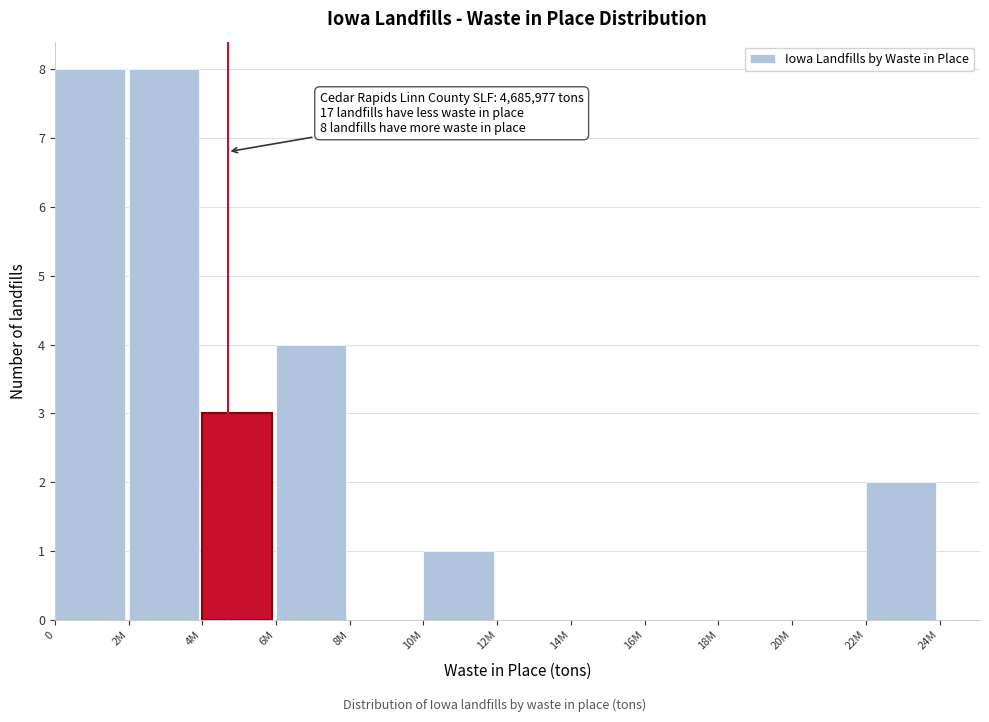

Reading right to left, list all the values displayed in this chart.

22M=2	20M=0	18M=0	16M=0	14M=0	12M=0	10M=1	8M=0	6M=4	4M=3	2M=8	0=8